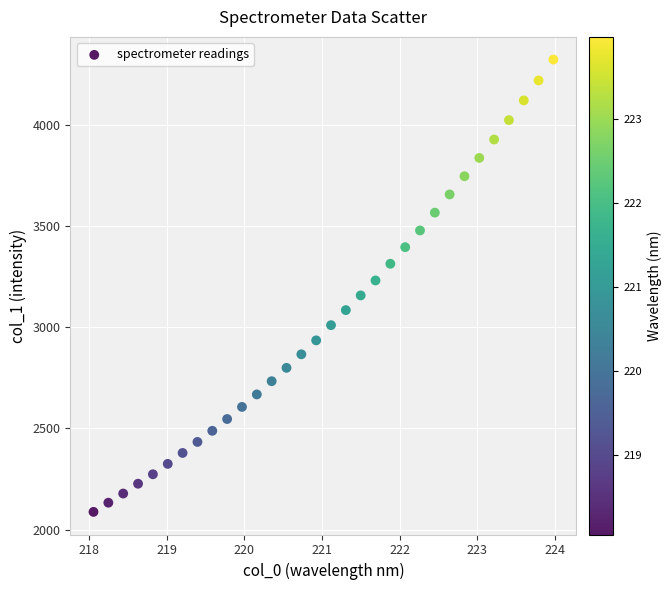

What is the range of X values (max minus min)?

5.9